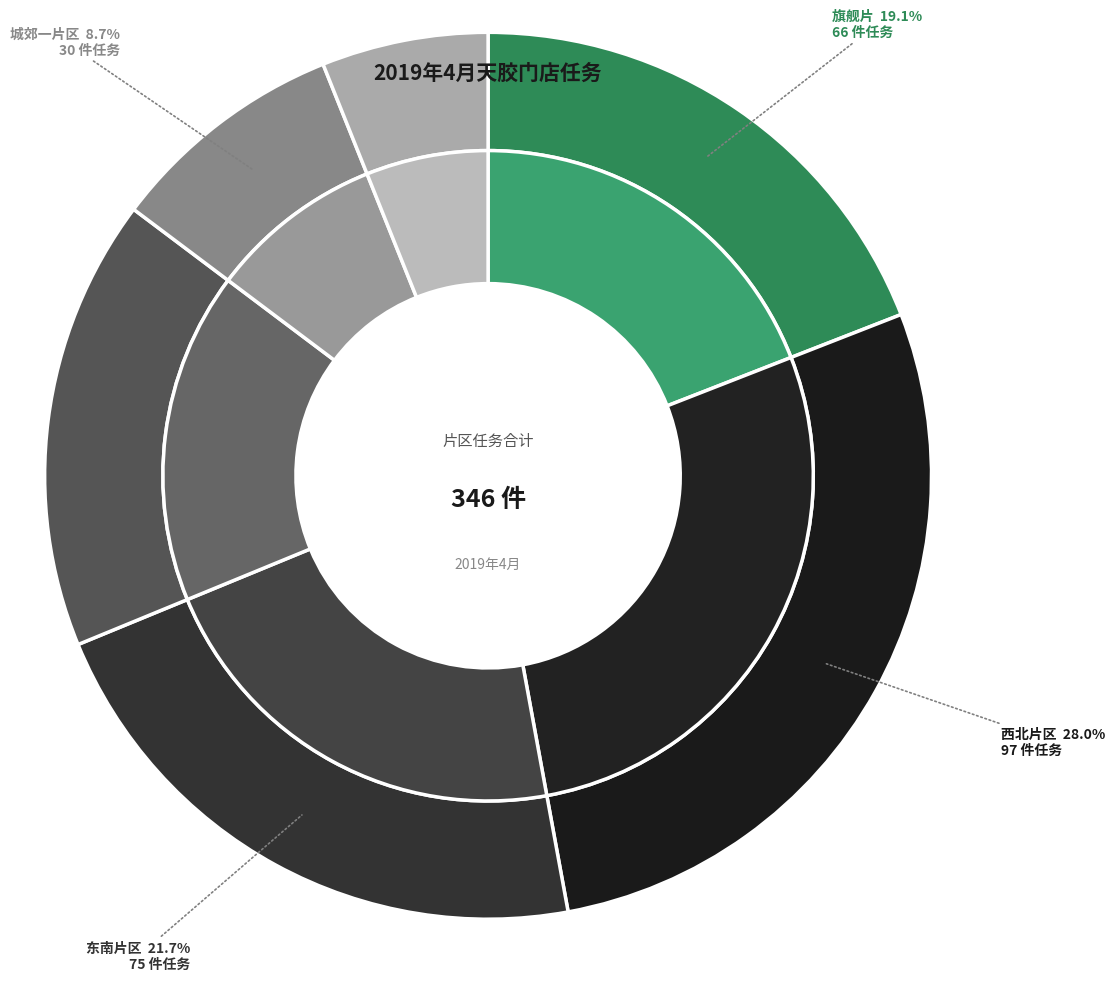

Count the number of slices in the pie.

6